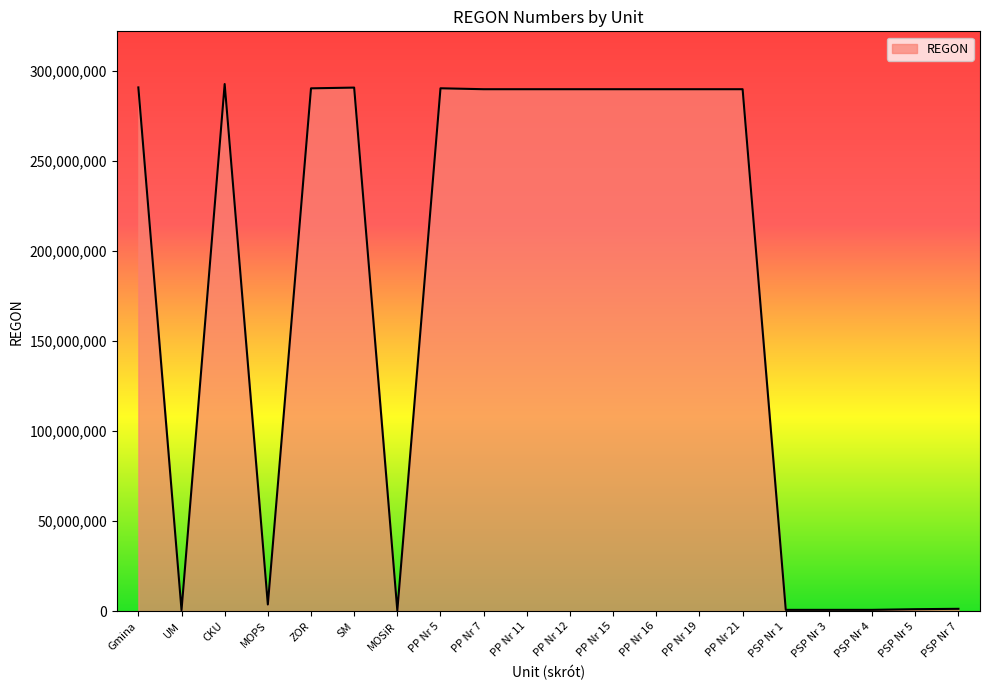

How many lines are shown in the chart?

1